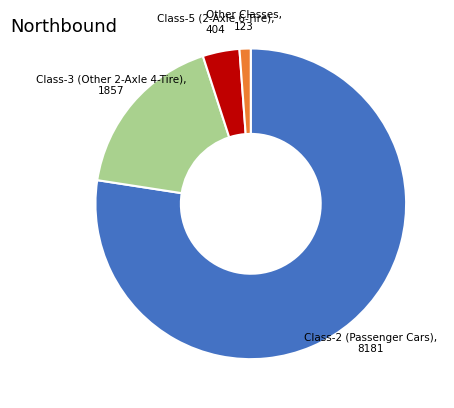

Which category has the biggest portion of the pie?

Class-2 (Passenger Cars)